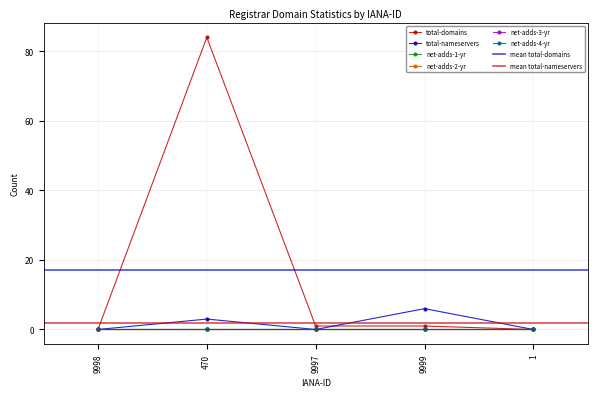

What is the total value across all series at 9997?

1